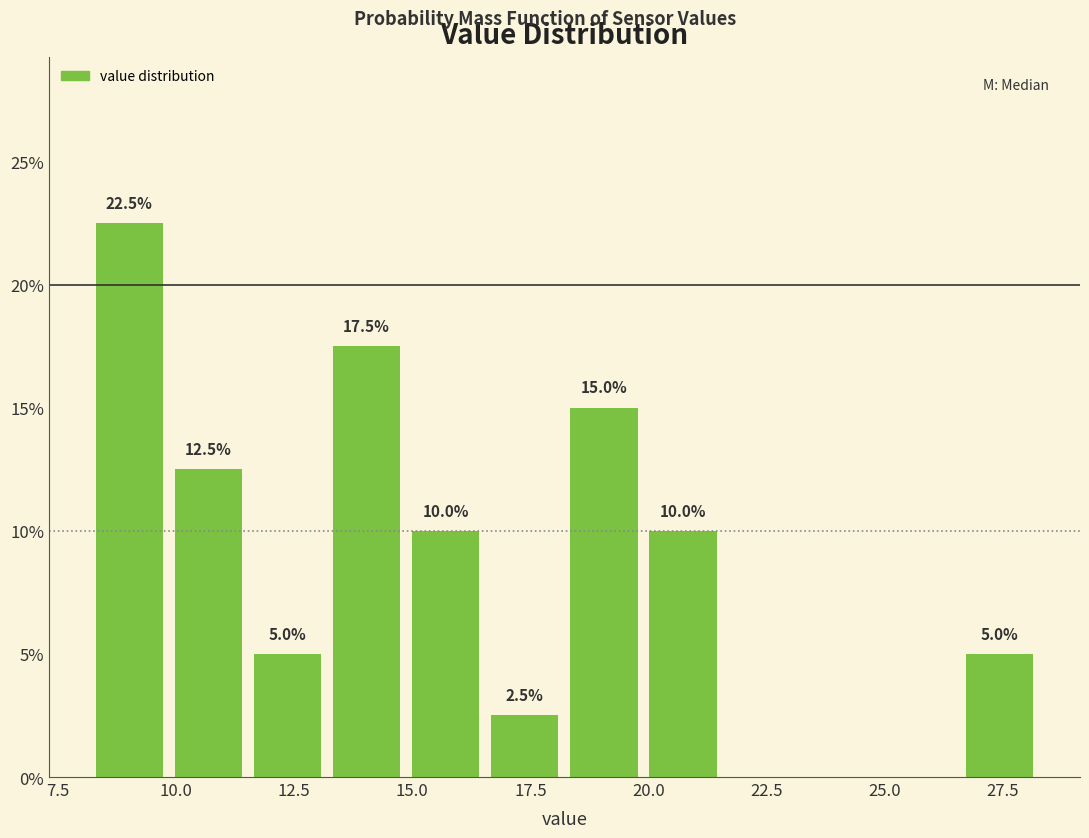

Around what value on the x-axis is the tallest bar? Give the approximate position of its centre, as read against the axis.

9.0